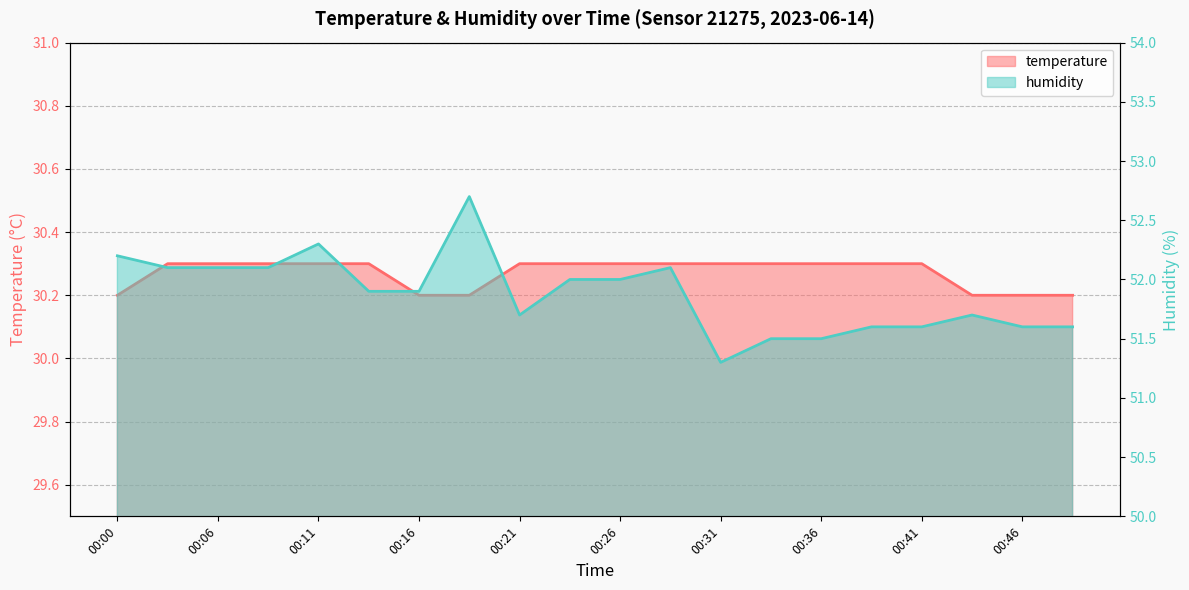

True or false: humidity has a value of 51.6 at 00:38.

True